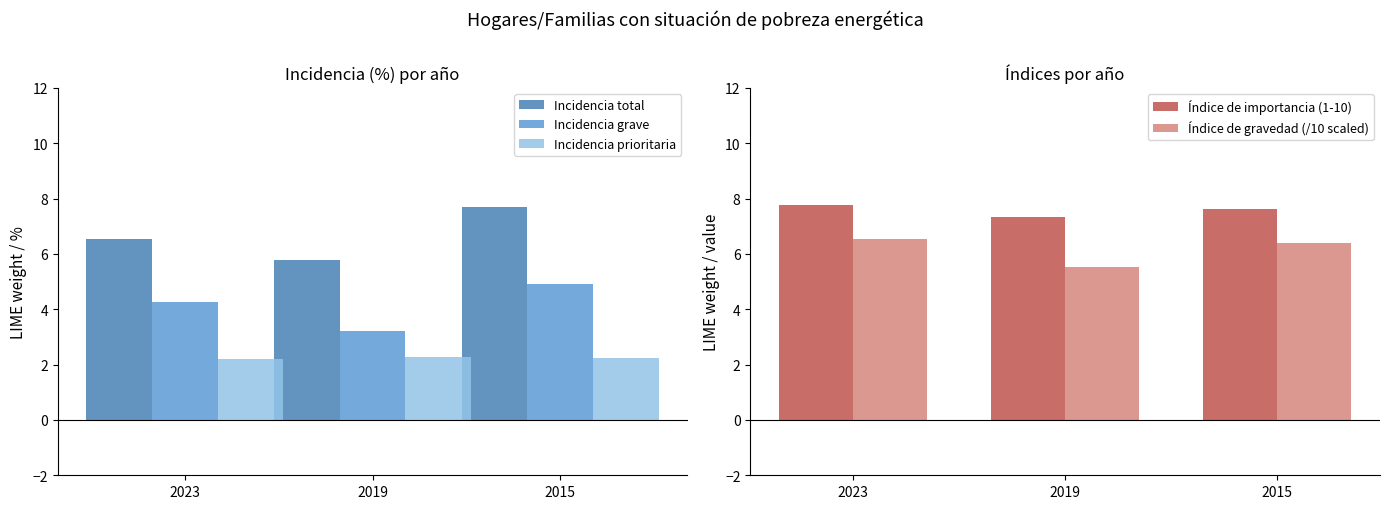

Is the value of Incidencia prioritaria at 2023 greater than the value of Índice de importancia (1-10) at 2019?

No